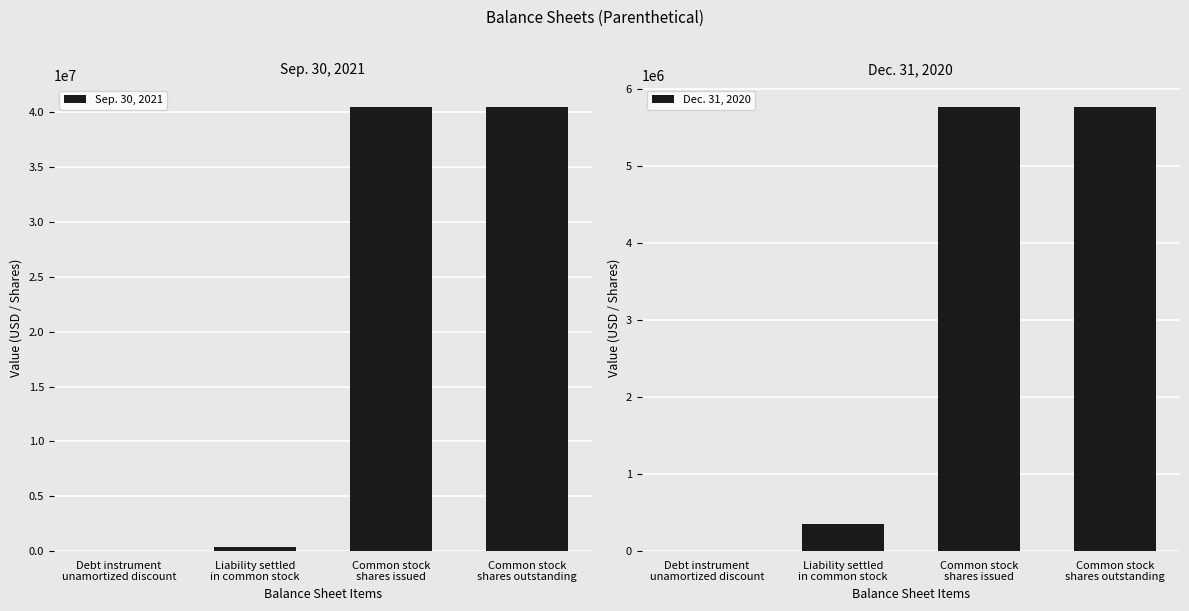

Read the Dec. 31, 2020 value at Liability settled
in common stock, to the nearest 100.

350000